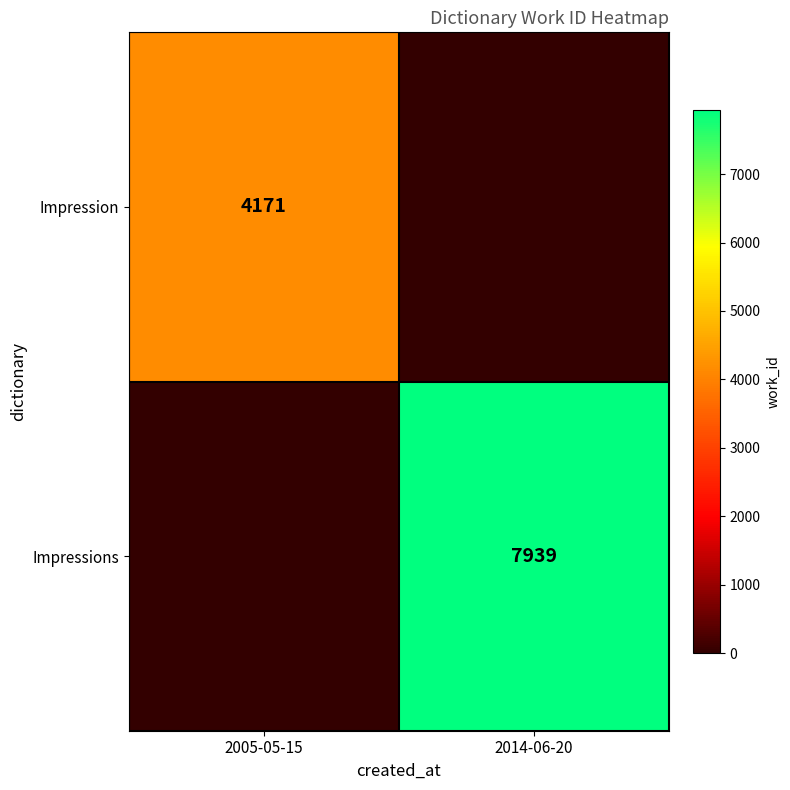

Is it true that Impression equals 5572 at 2005-05-15?

False